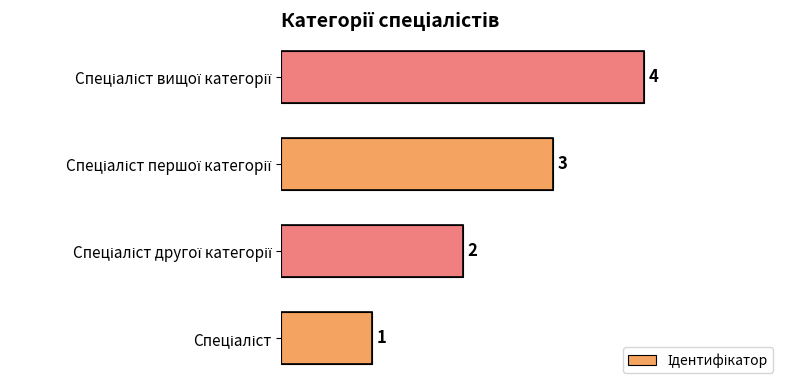

How many values are between 2 and 4?

3